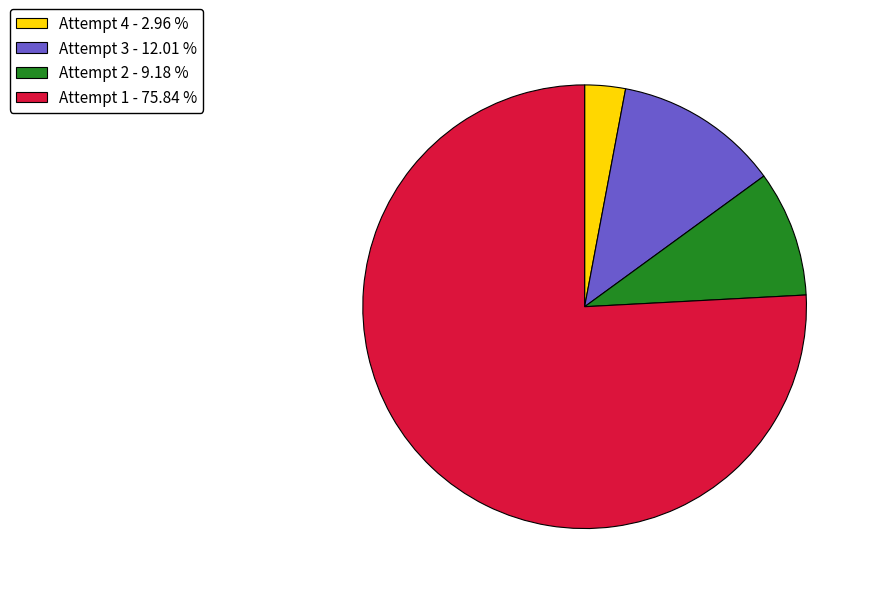

Is it true that Attempt 3 is 12% of the pie?

True